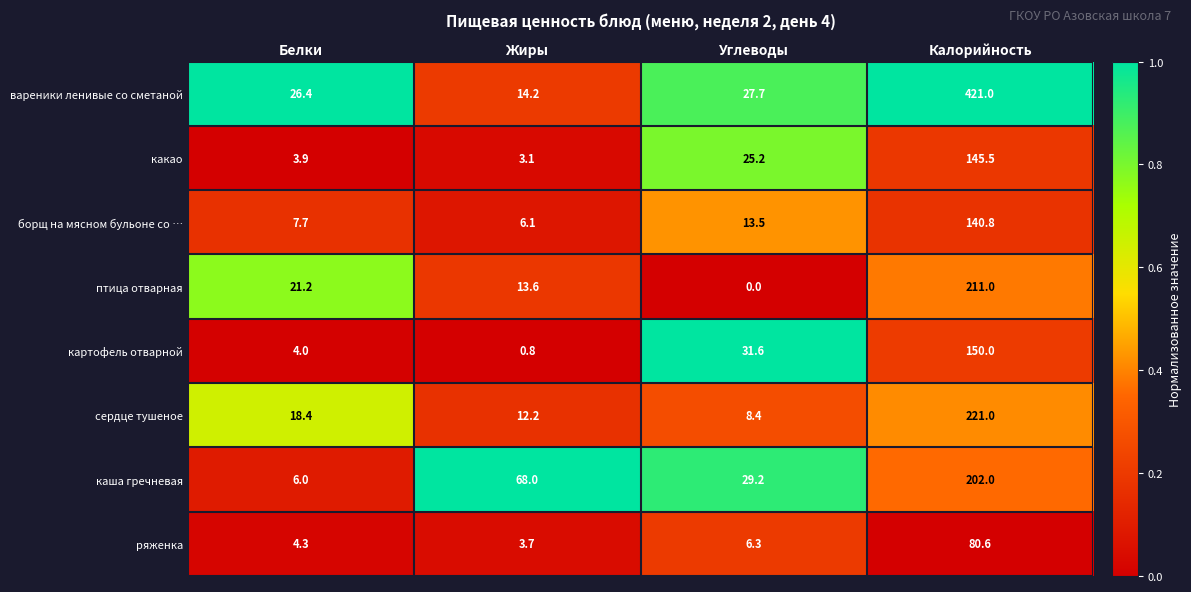

Rank the series by their maximum value, from highest to lowest.

вареники ленивые со сметаной, сердце тушеное, птица отварная, каша гречневая, картофель отварной, какао, борщ на мясном бульоне со …, ряженка